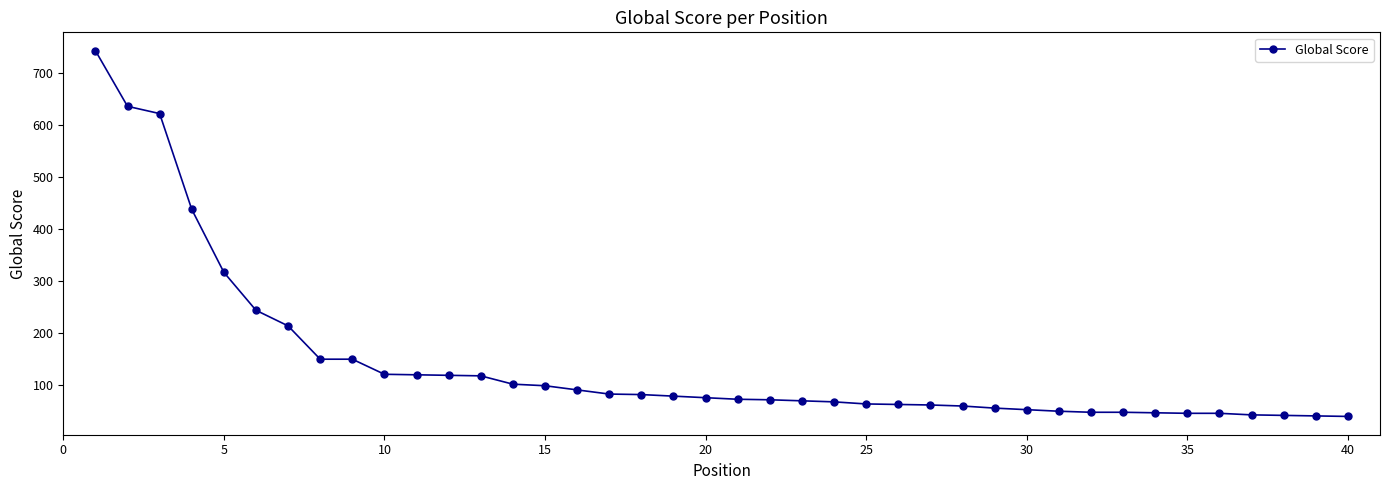

What is the value of the 8th point from the left?

150